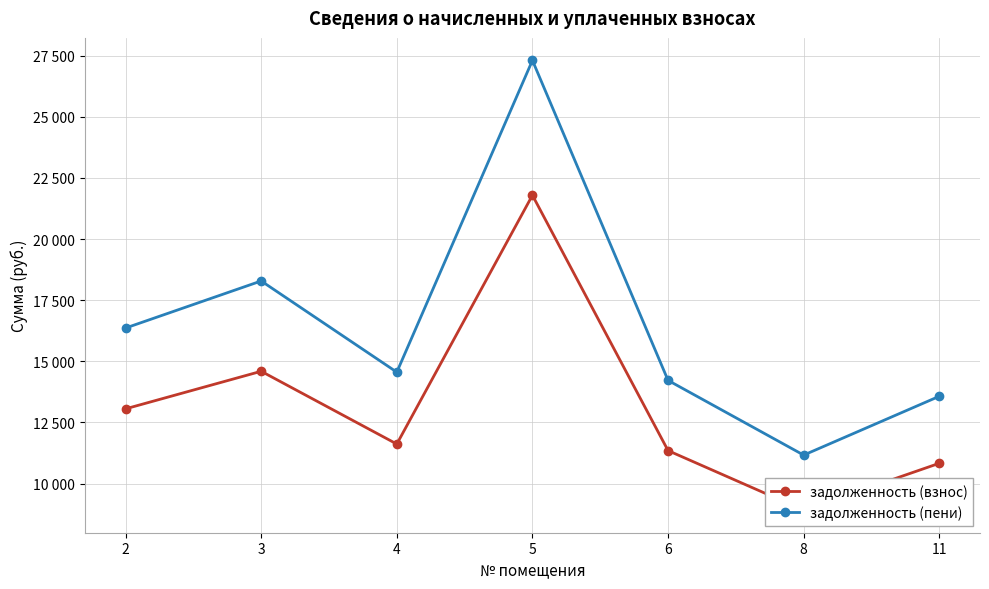

How many lines are shown in the chart?

2